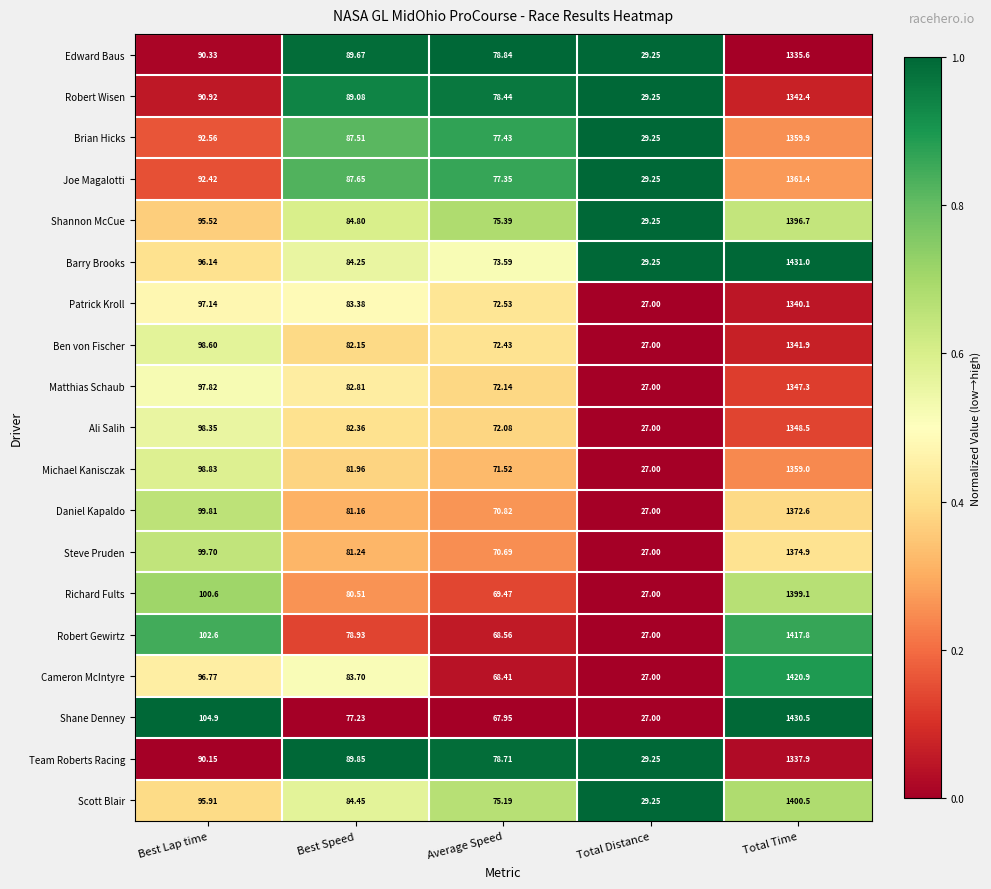

Which series has the largest range (max minus min)?

Shane Denney